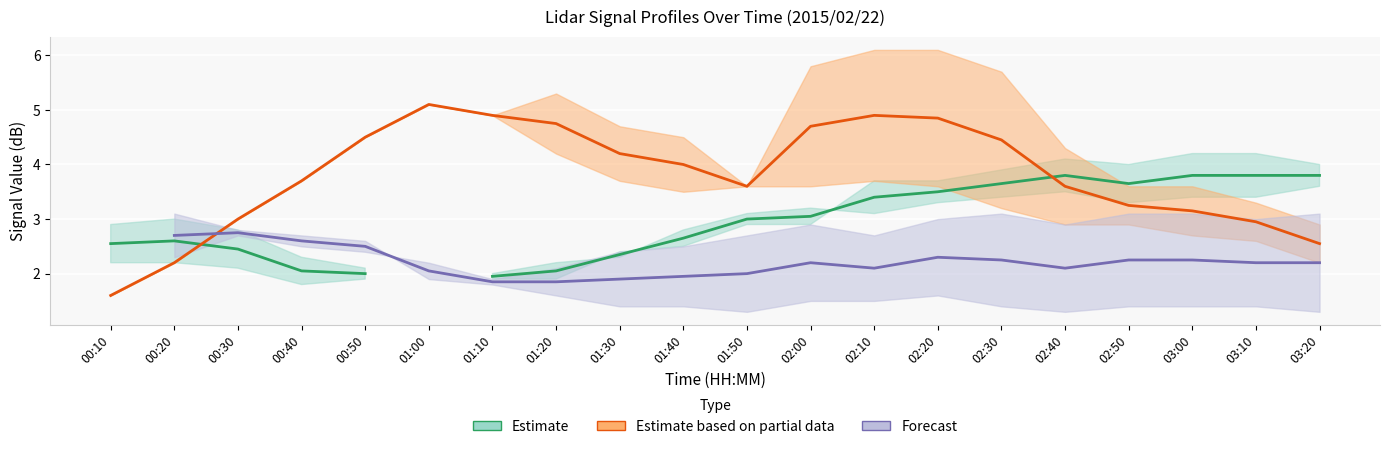

What is the value of the Estimate point at the 15th from the left?

3.6